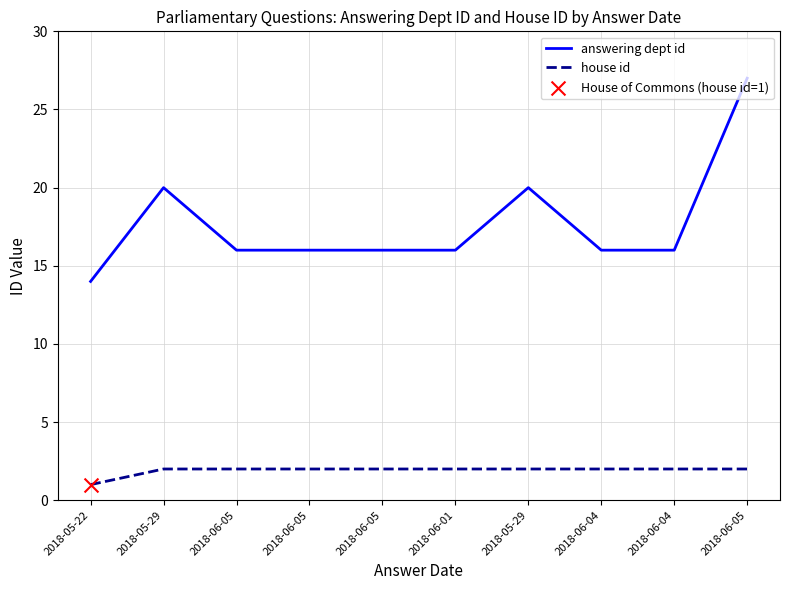

How many lines are shown in the chart?

2